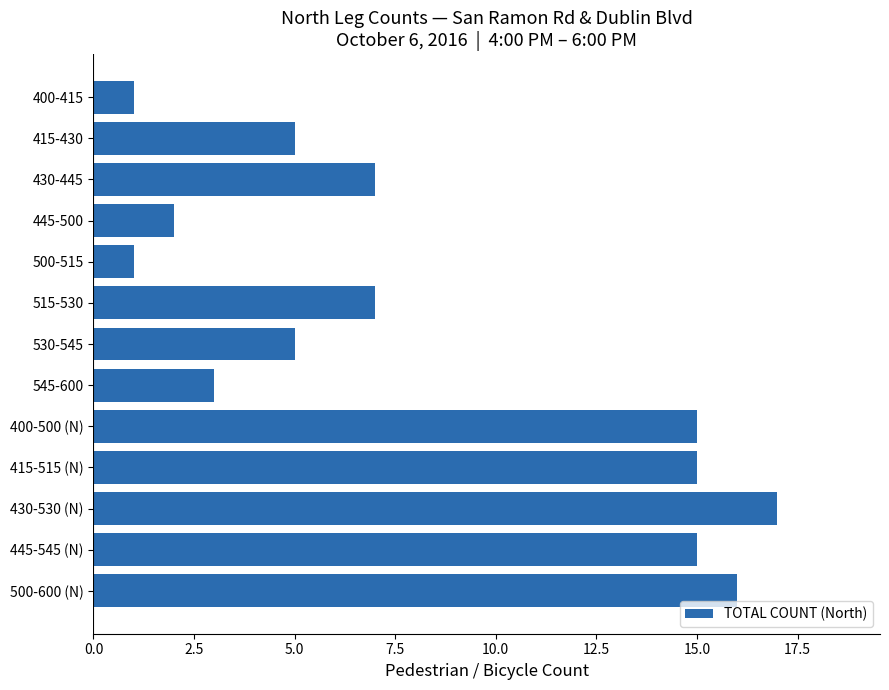

What is the change in value from 430-445 to 430-530 (N)?

+10